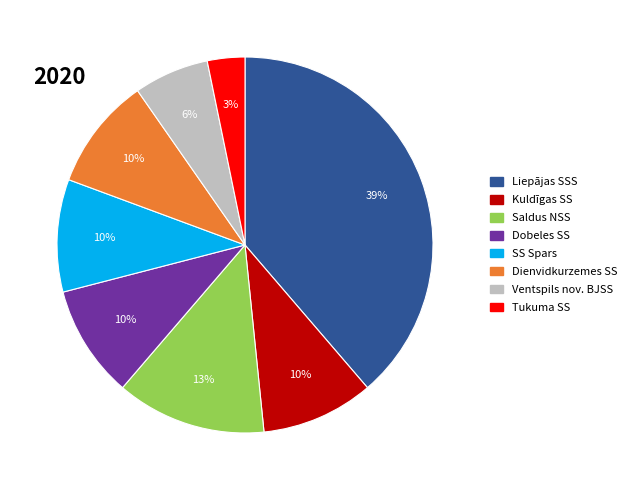

To the nearest percent, what percentage of the pie is SS Spars?

10%